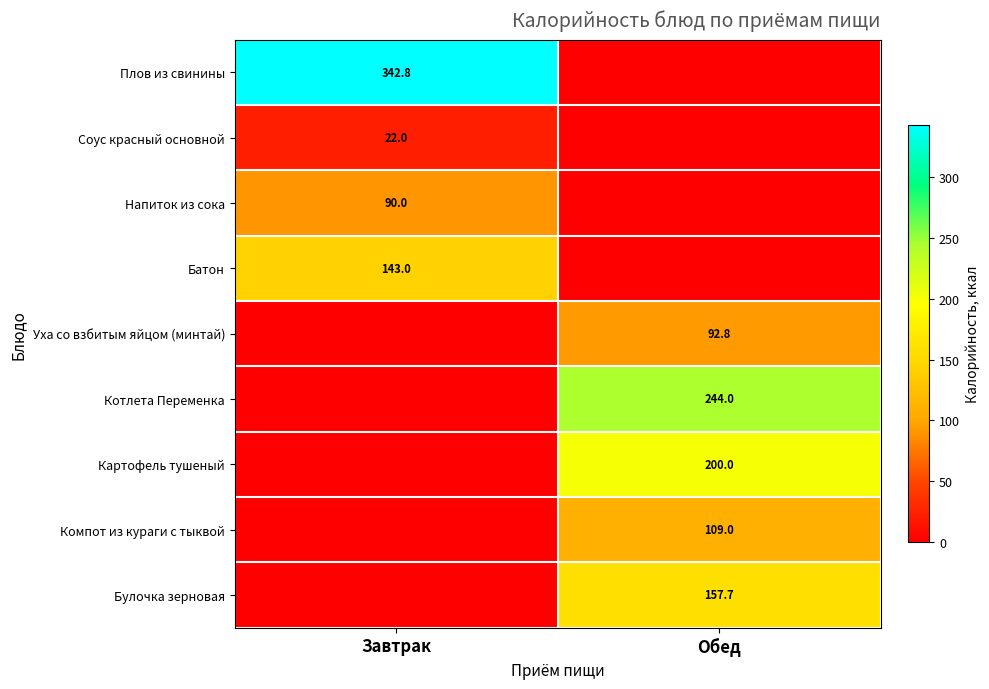

Is the value of Картофель тушеный at Обед greater than the value of Булочка зерновая at Обед?

Yes